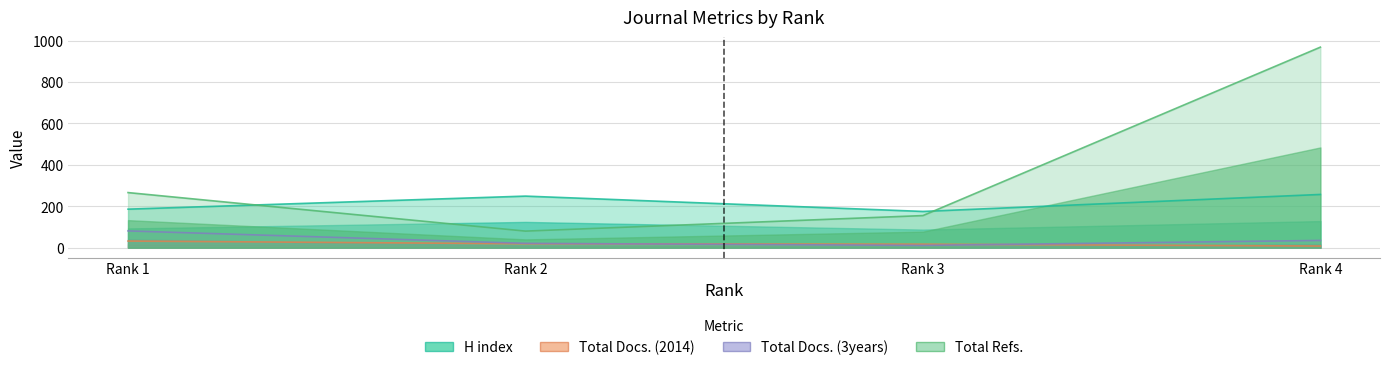

How many values in the Total Docs. (3years) series exceed 35?

1